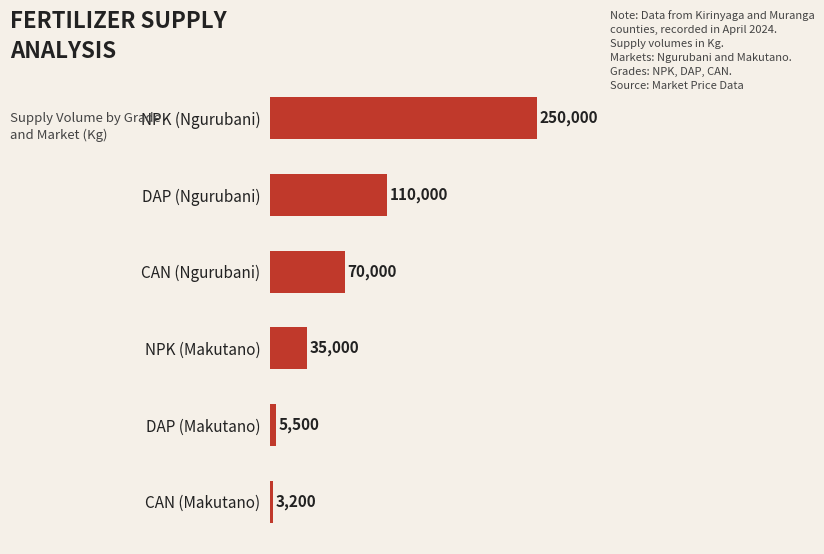

At which label is the value closest to 126600?

DAP (Ngurubani)